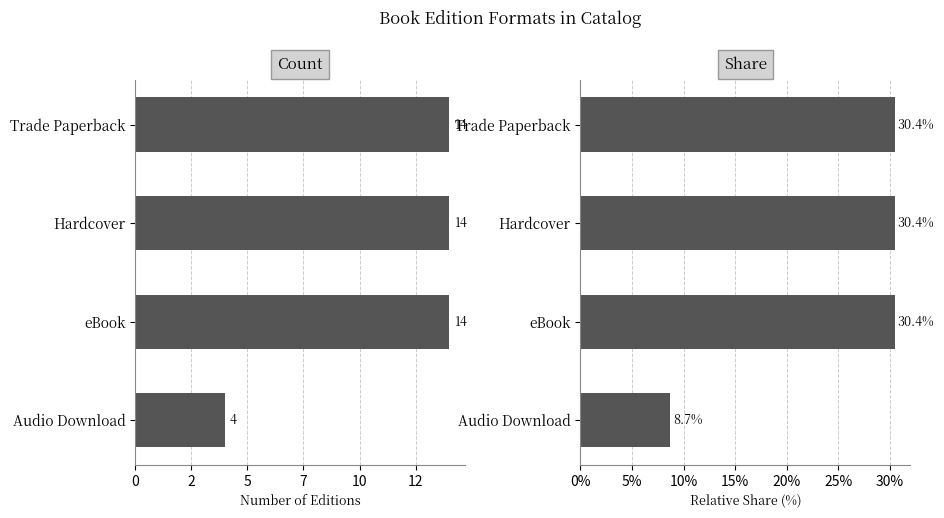

What is the average value of the Share (%) series?

25.0